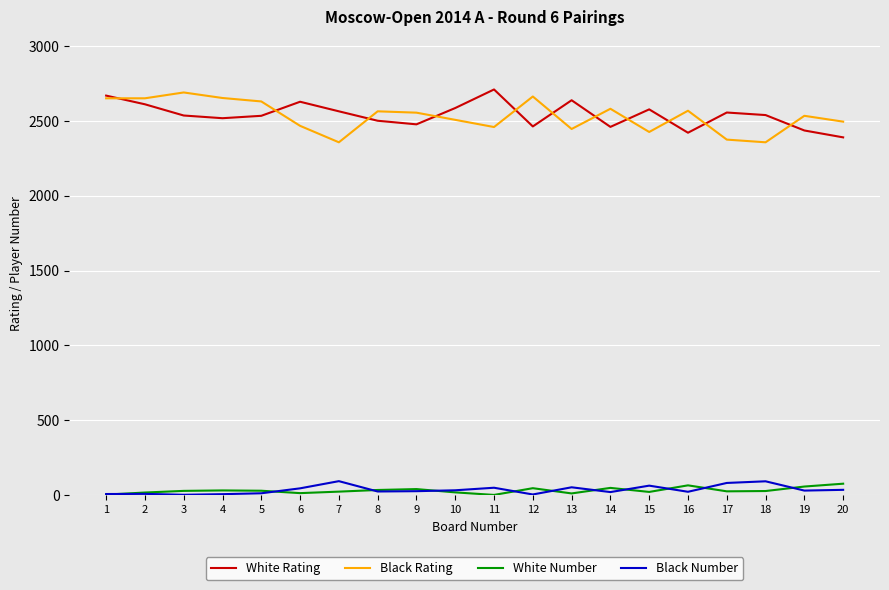

What is the highest value of the Black Number series?

93